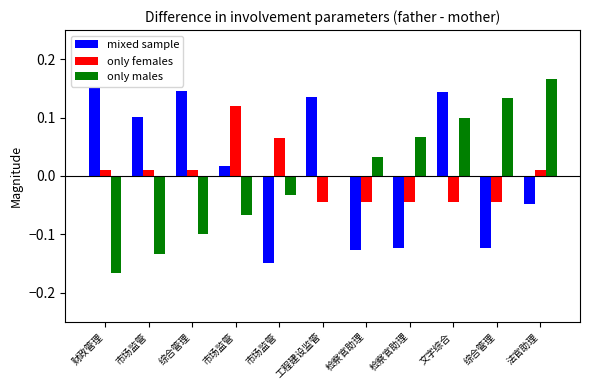

What are all the series names shown in the legend?

mixed sample, only females, only males